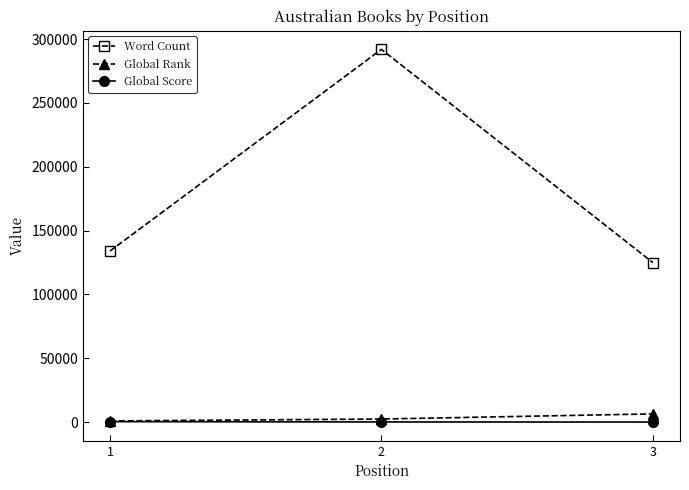

Between 2 and 3, which series saw the biggest shift?

Word Count